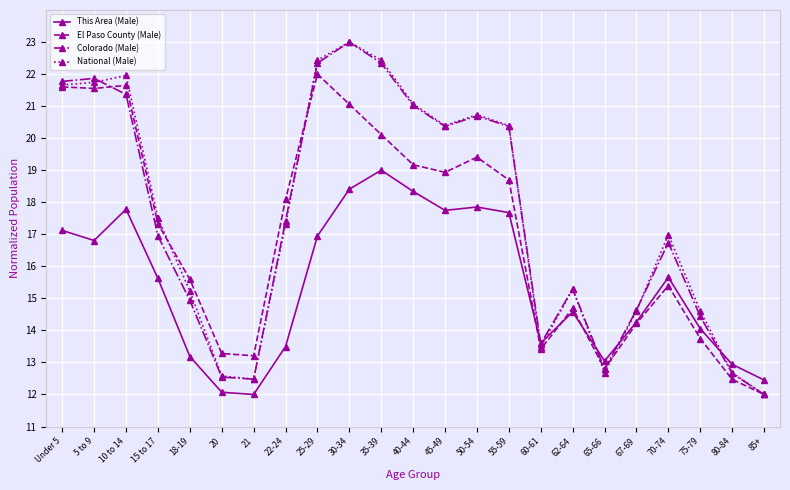

Does the chart display data point markers on the line(s)?

Yes